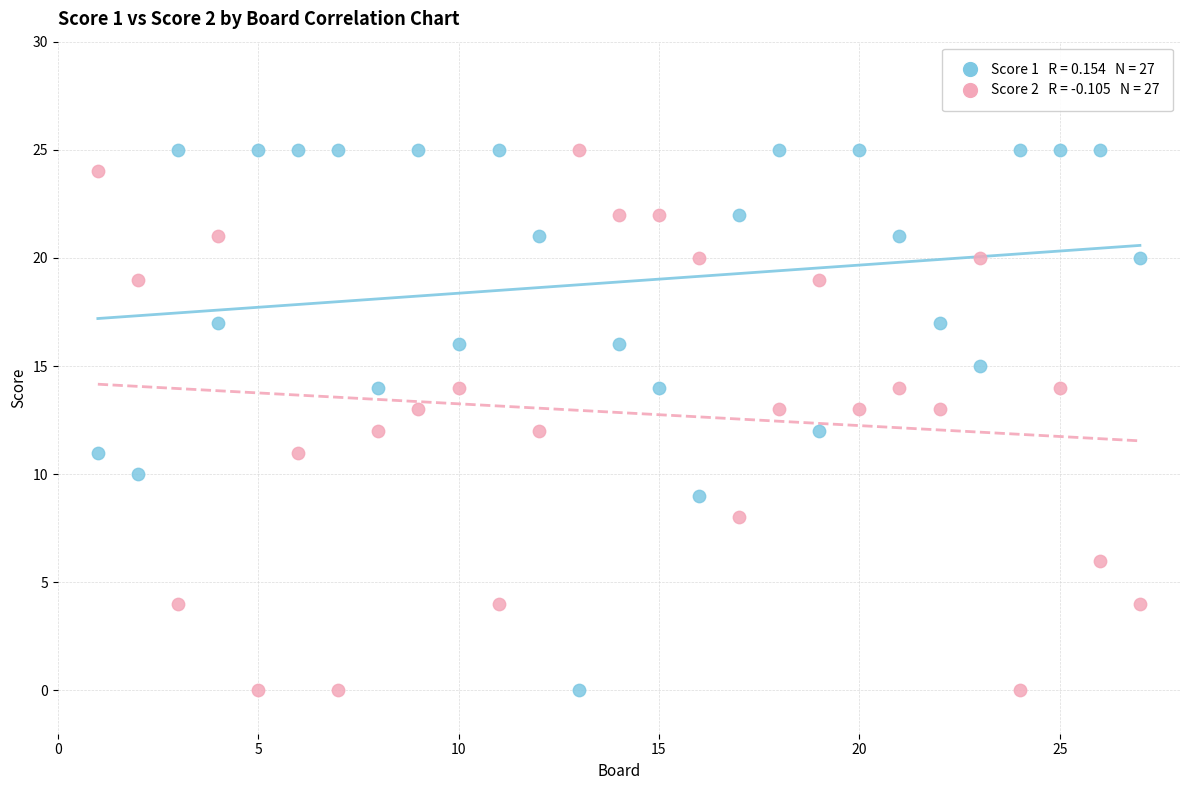

Across all data points, what is the range of Y values (max minus min)?

25